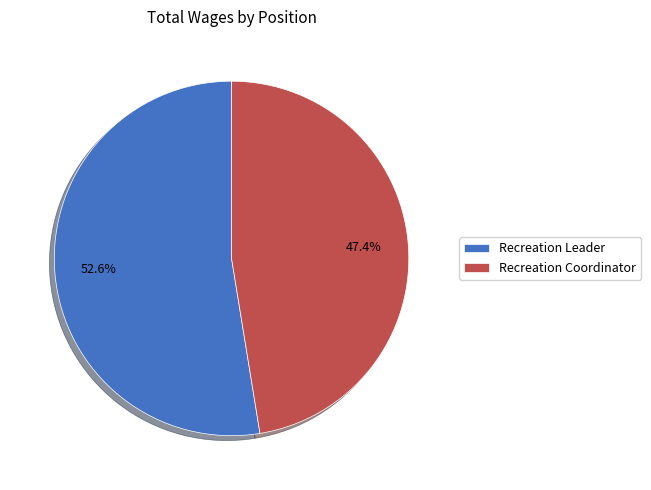

Rank the categories by value from lowest to highest.

Recreation Coordinator, Recreation Leader